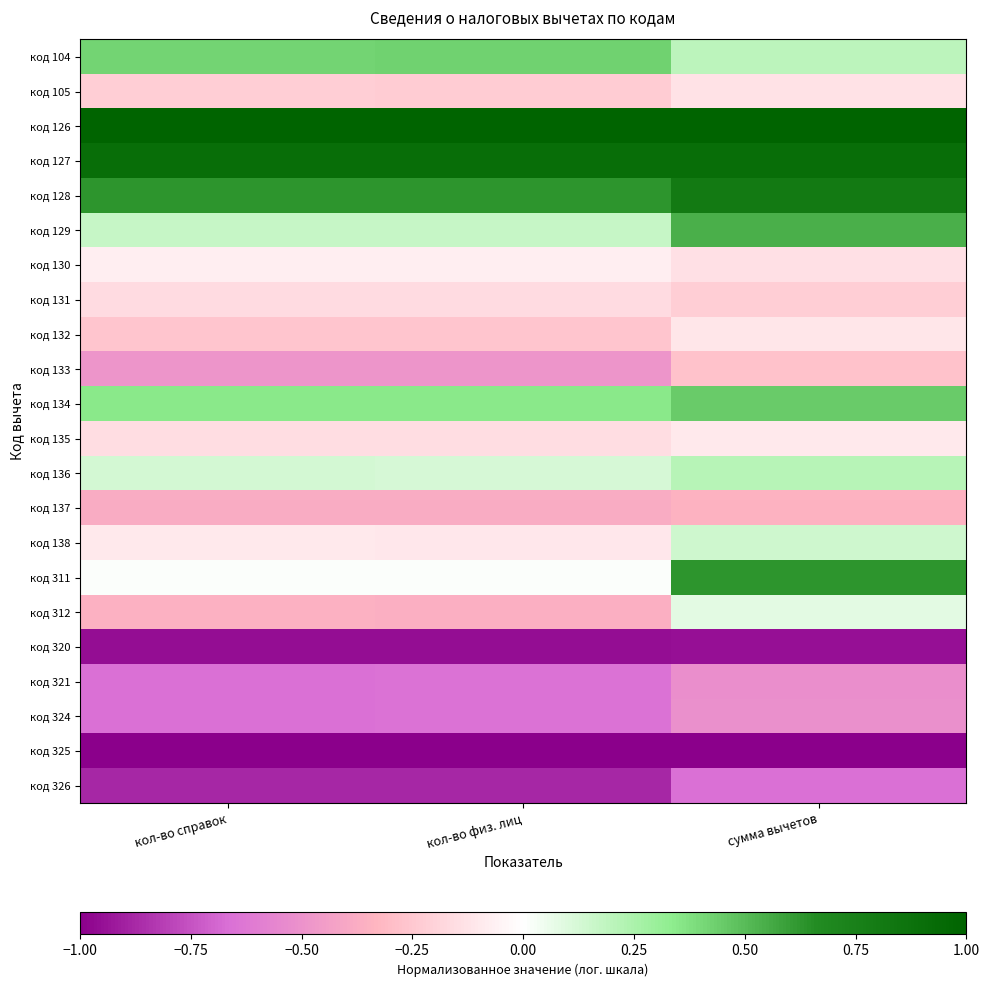

At which category does the chart reach its peak across all series?

кол-во справок